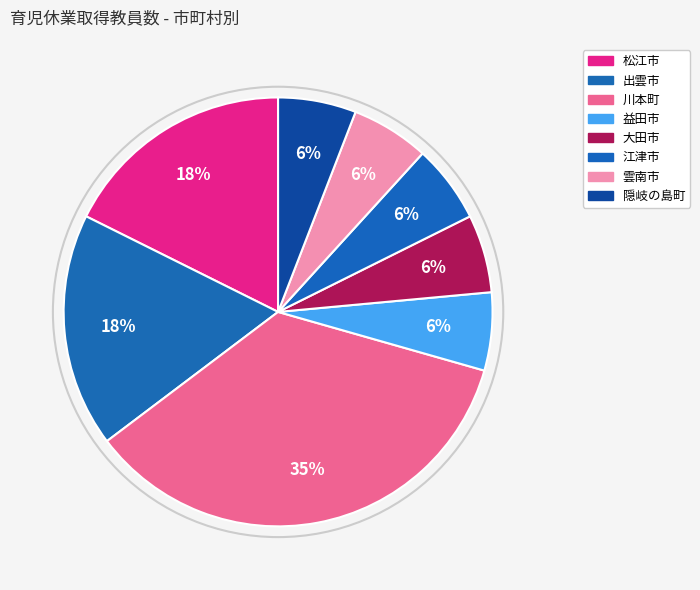

How many segments does this pie chart have?

8